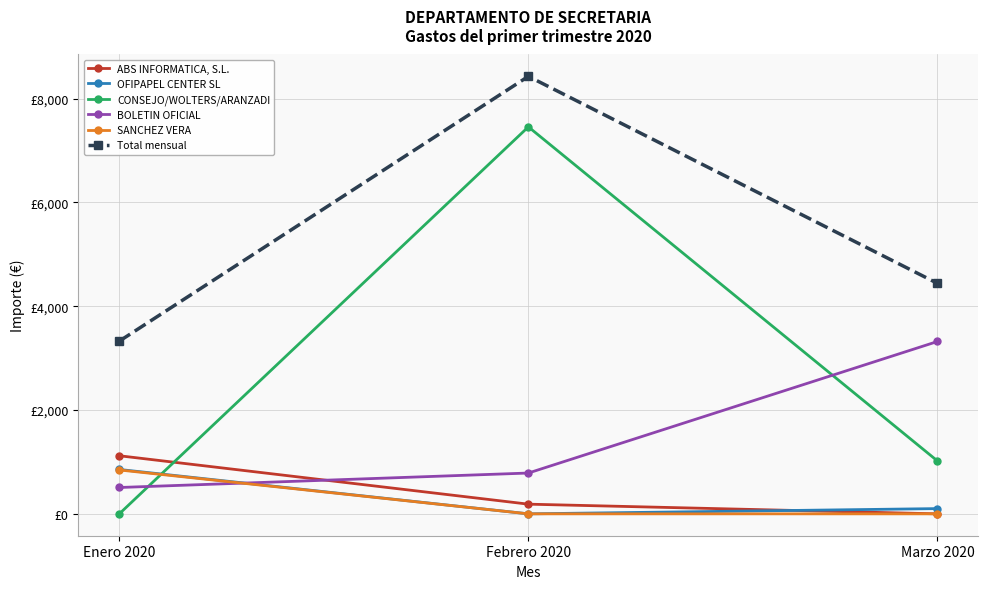

Reading left to right, transcribe all the data shown in this chart.

ABS INFORMATICA, S.L.: 1119.2	186.6	0.0
OFIPAPEL CENTER SL: 854.9	0.0	101.1
CONSEJO/WOLTERS/ARANZADI: 0.0	7455.5	1019.3
BOLETIN OFICIAL: 507.6	786.3	3320.4
SANCHEZ VERA: 845.6	0.0	0.0
Total mensual: 3327.4	8428.4	4440.8